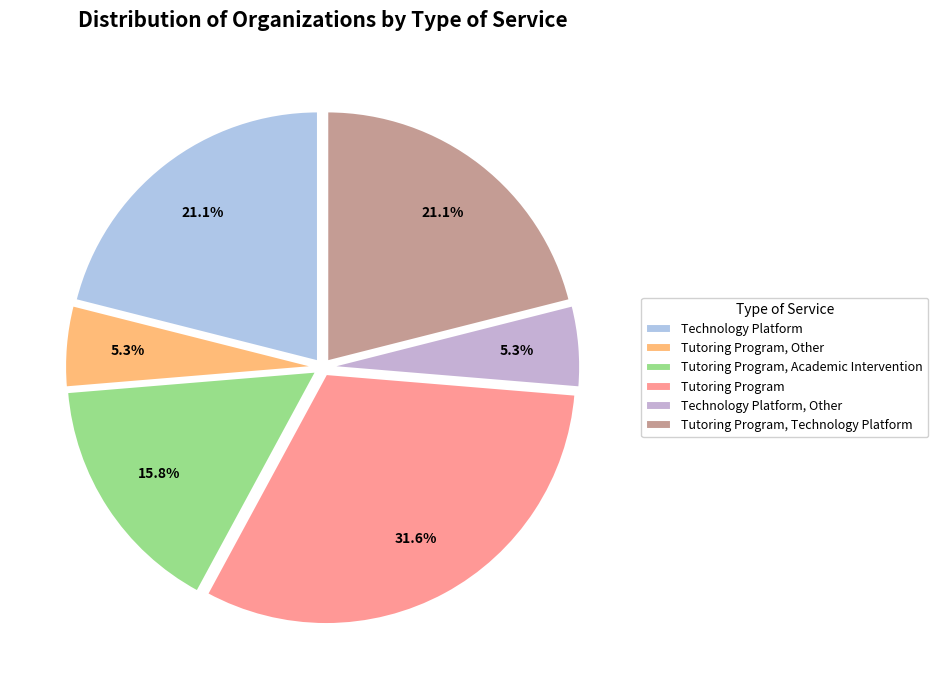

How many segments does this pie chart have?

6